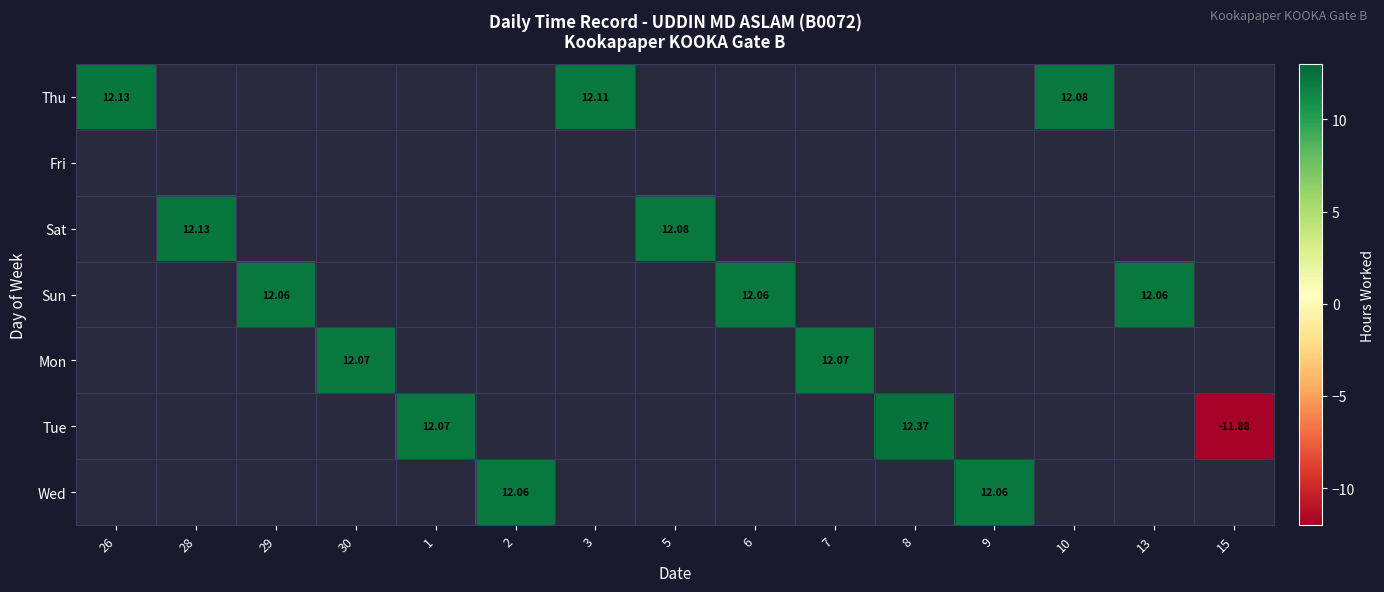

How many data points does each series have?

15